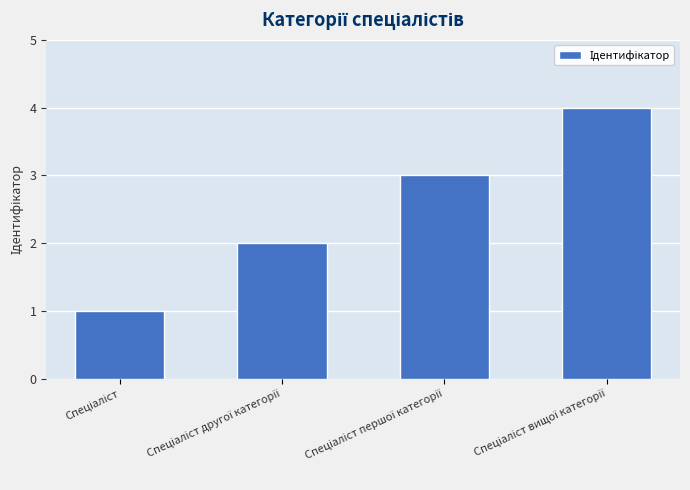

What is the greatest value displayed?

4